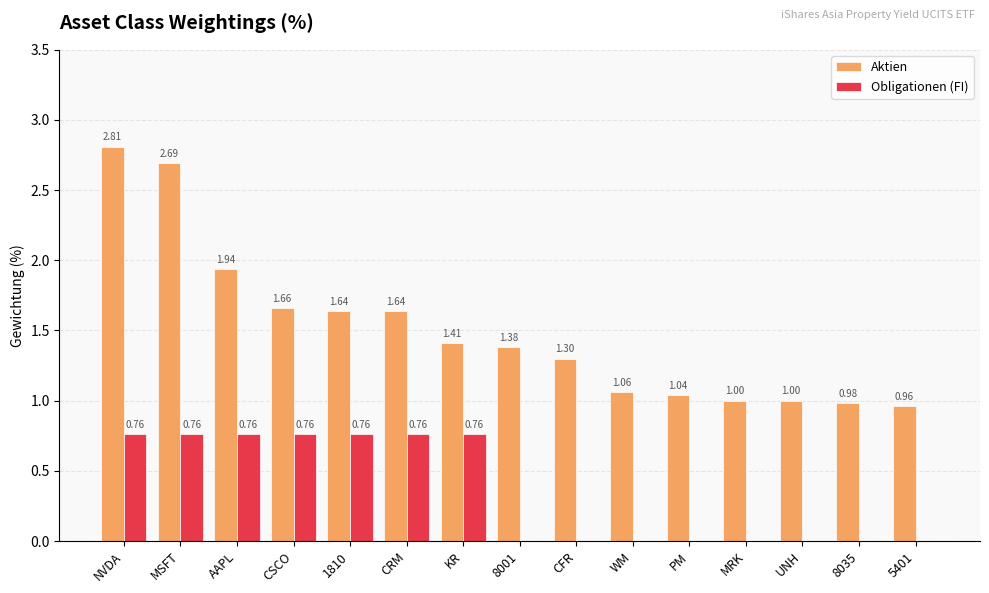

At which category is the sum across all series the highest?

NVDA